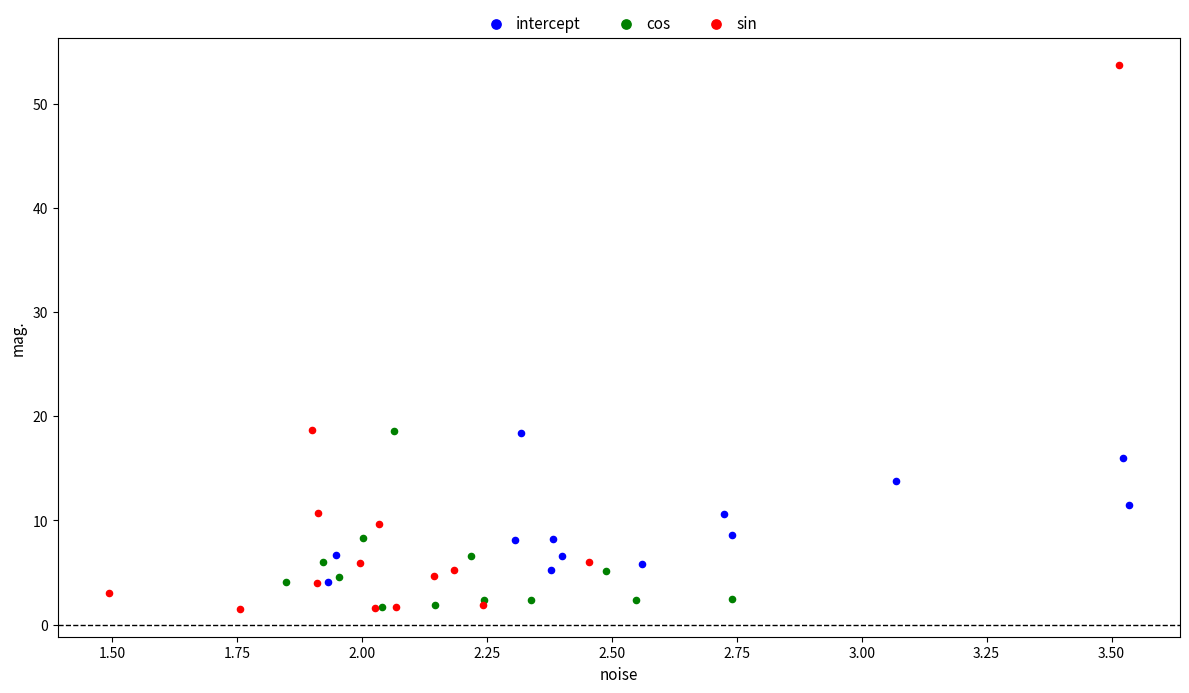

Which series has the largest Y range (max minus min)?

sin